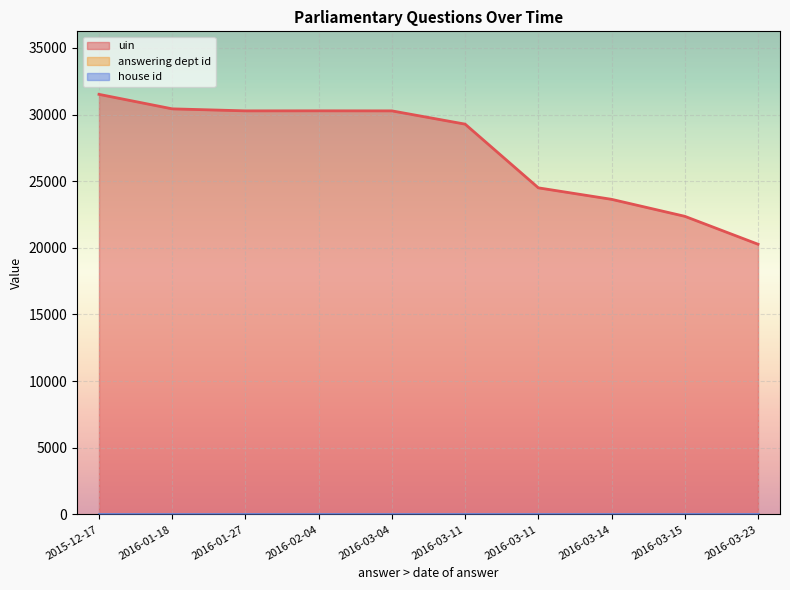

Rank the series by their maximum value, from lowest to highest.

house id, answering dept id, uin